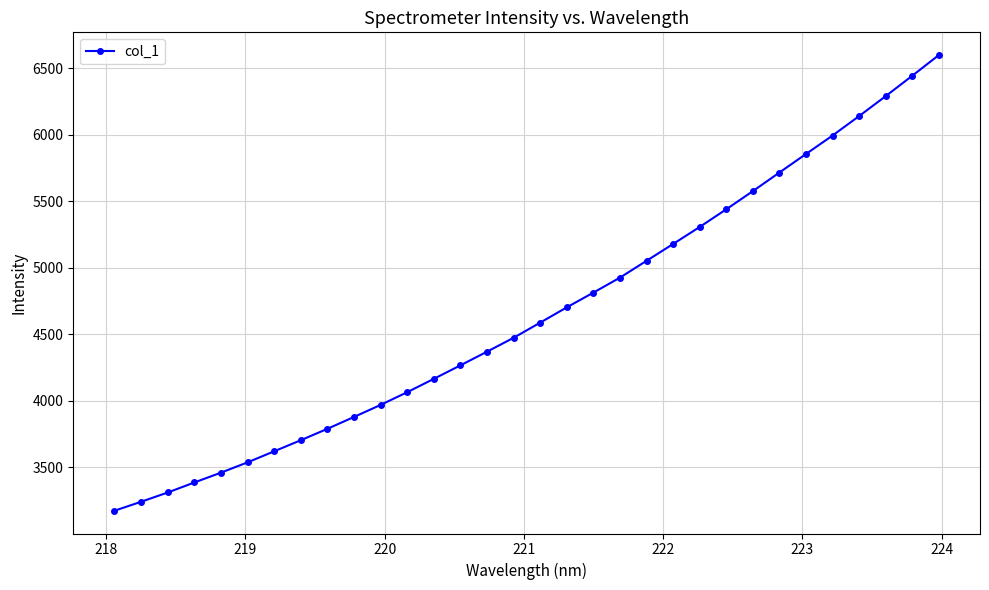

What is the value of the 11th point from the left?

3969.6